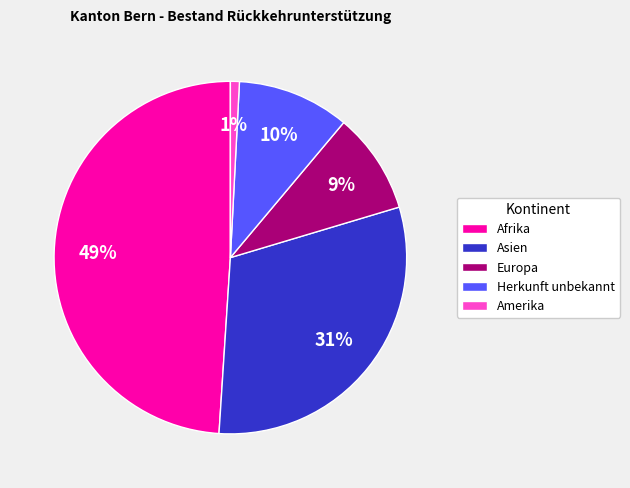

Count the number of slices in the pie.

5